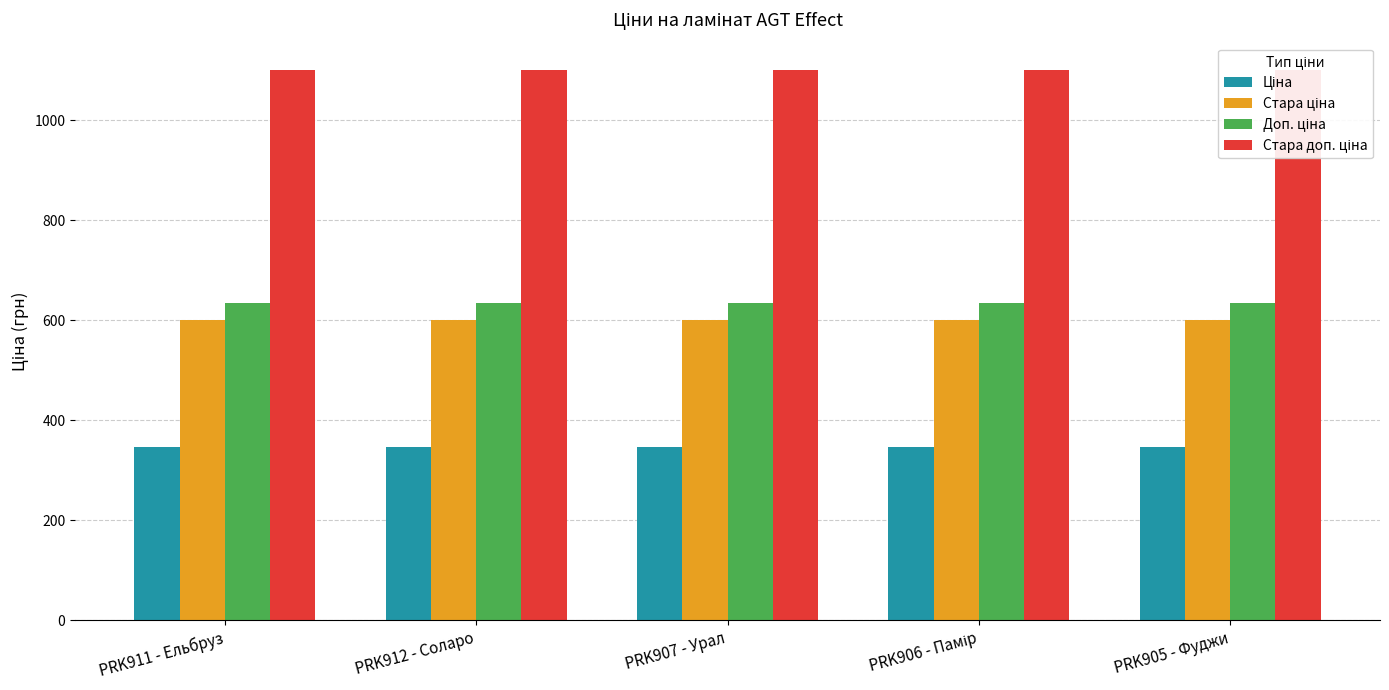

Does the chart contain any negative values?

No